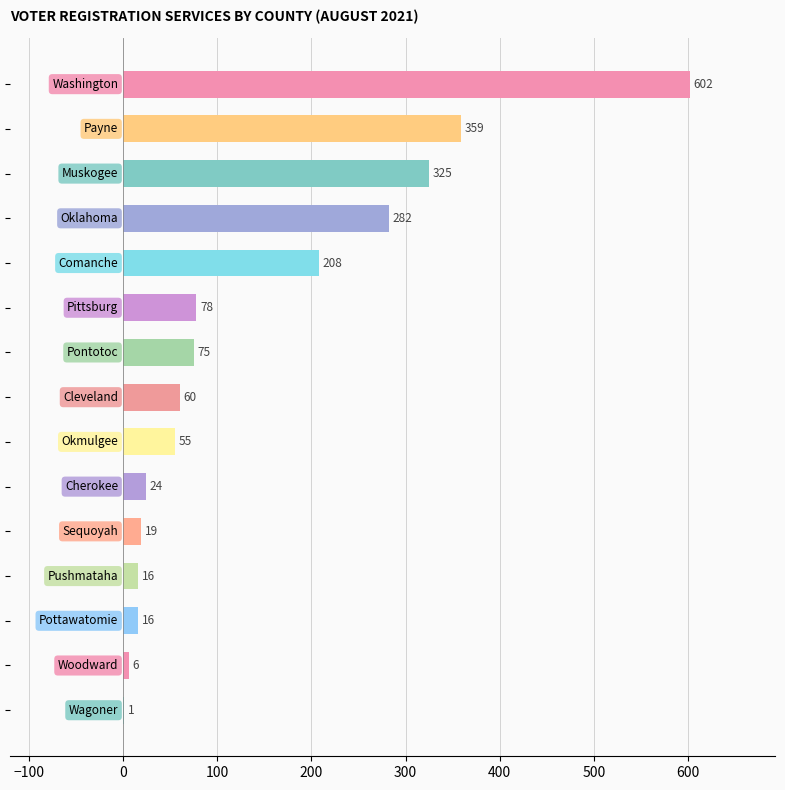

What is the sum of all values?

2126